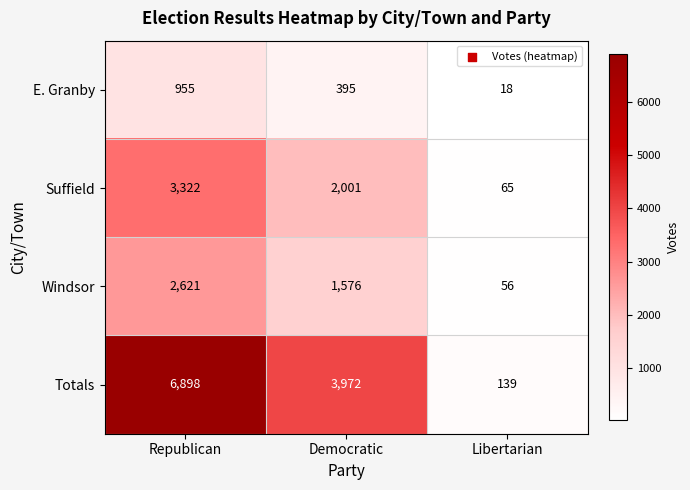

True or false: Suffield has a value of 2001 at Democratic.

True